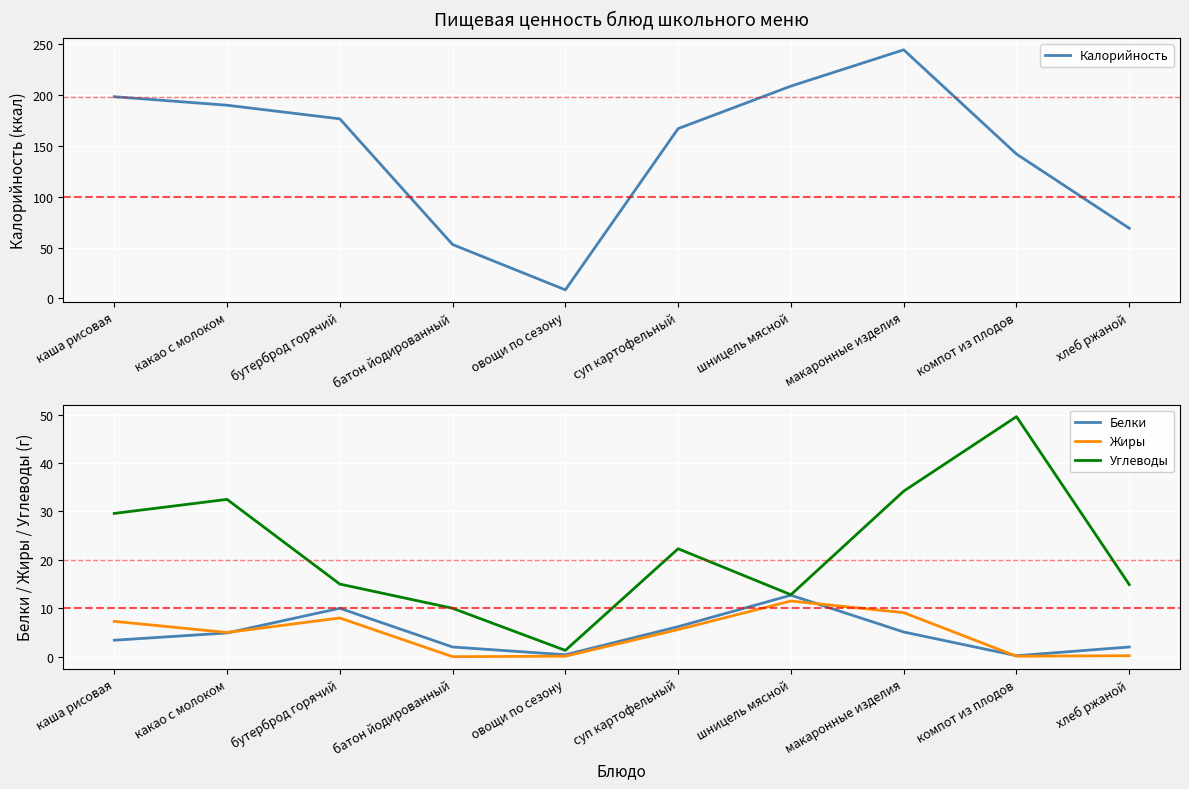

True or false: Жиры and Калорийность cross at least once.

False